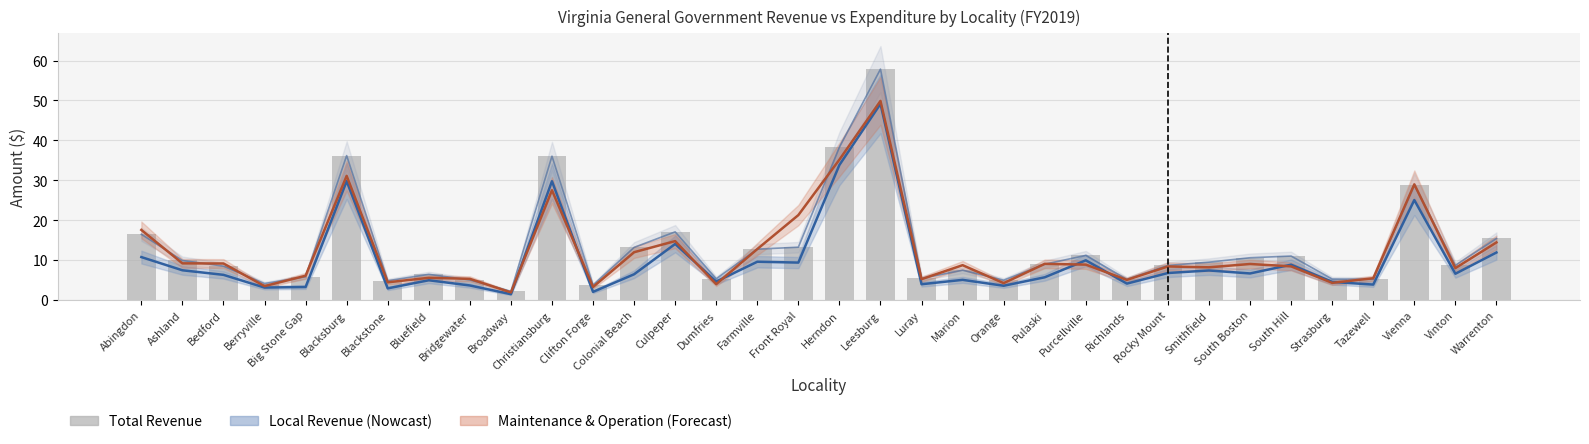

What is the sum of all Total Revenue values?

442.5